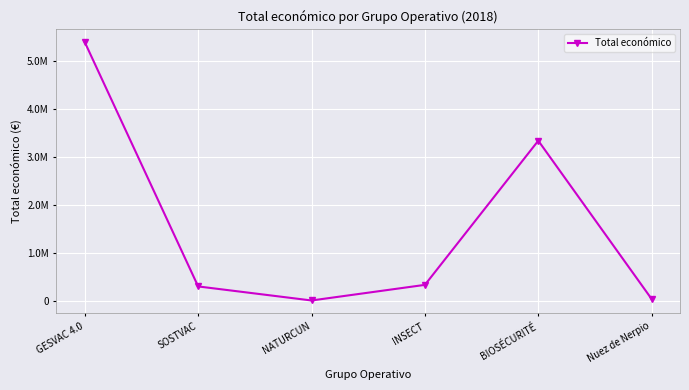

Which has a higher value, SOSTVAC or INSECT?

INSECT